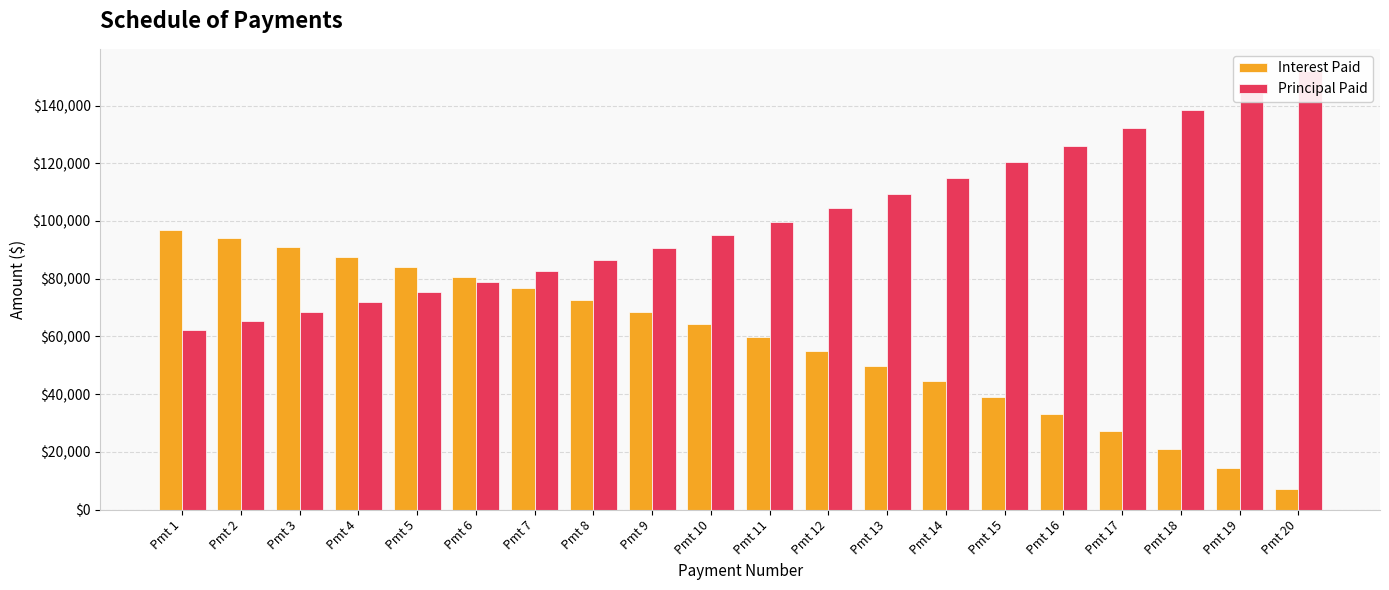

The value of Interest Paid at Pmt 18 is 37097.6. True or false?

False